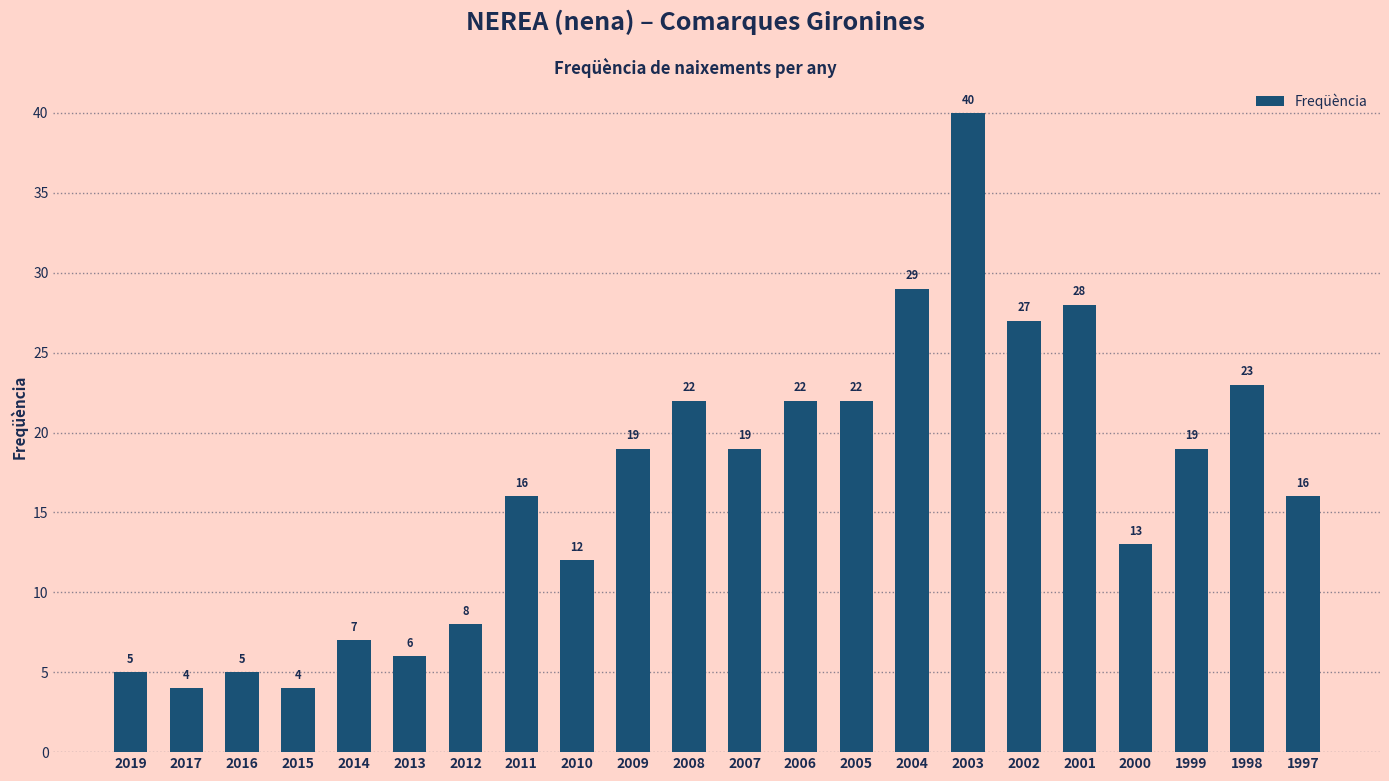

How many data points are less than 19?

11